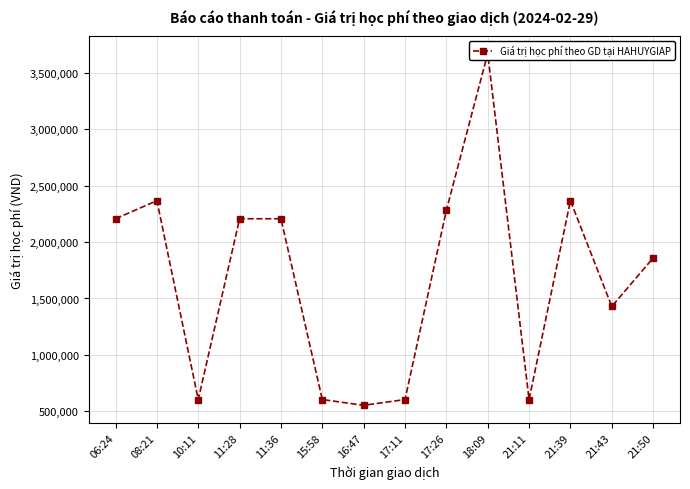

Reading left to right, transcribe all the data shown in this chart.

06:24=2206500	08:21=2366500	10:11=604500	11:28=2206500	11:36=2206500	15:58=604500	16:47=553500	17:11=604500	17:26=2281000	18:09=3670000	21:11=604500	21:39=2366500	21:43=1429500	21:50=1858500